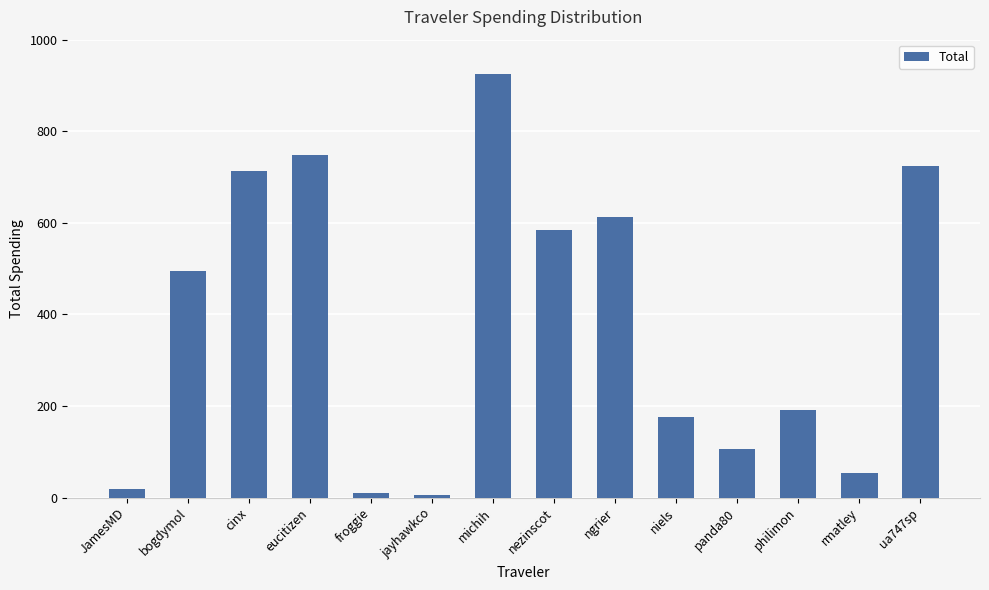

What is the difference between the second highest and minimum values?

742.5